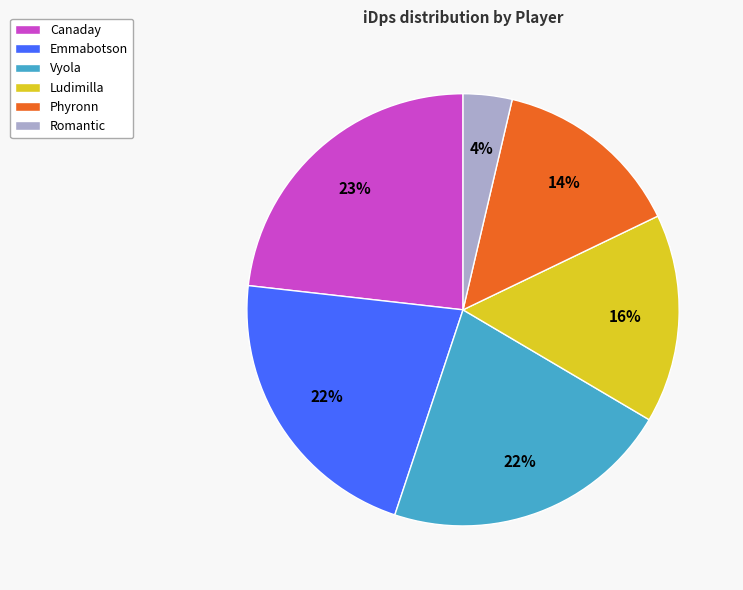

To the nearest percent, what is the difference between the Romantic and Vyola slice percentages?

18%